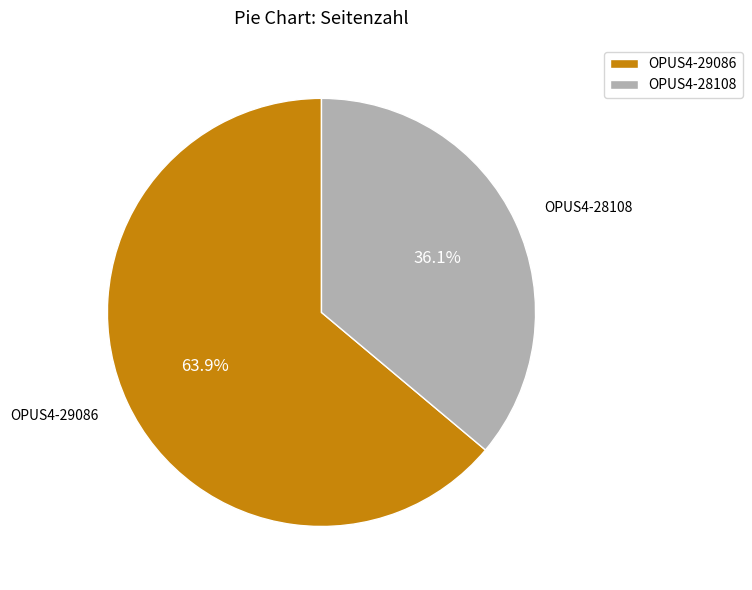

Is there any slice that represents more than half of the pie?

Yes